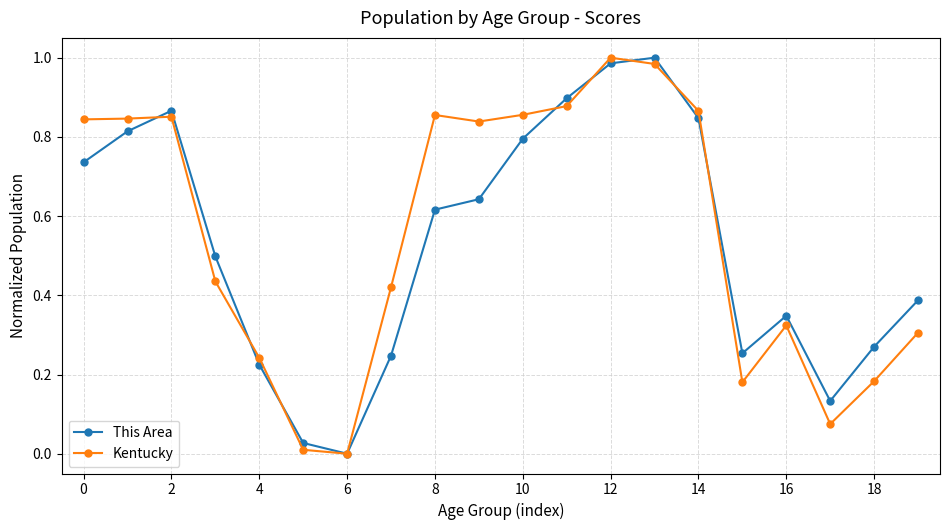

In This Area, how many points are higher than both neighbors (excluding endpoints)?

3